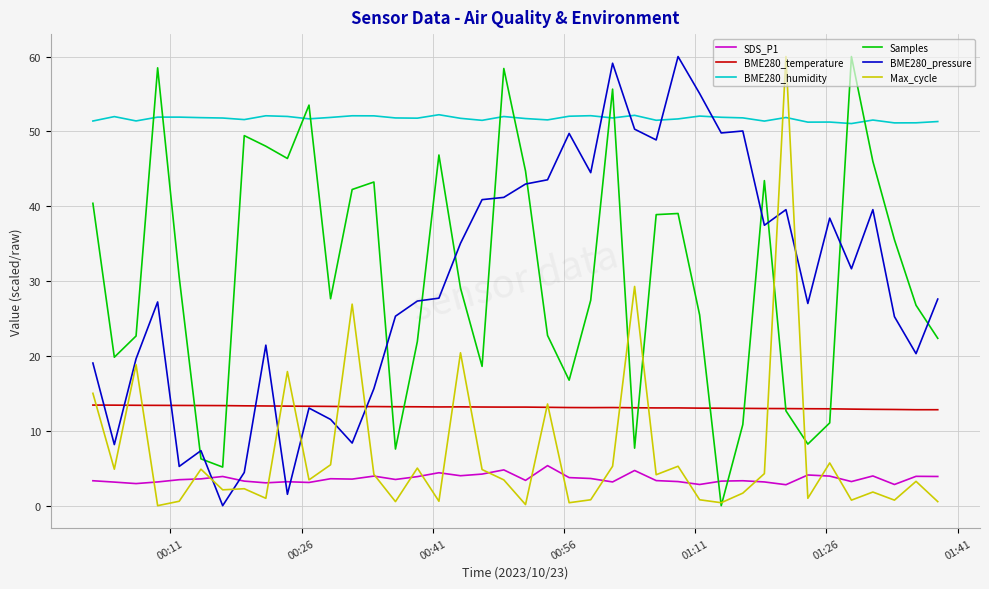

What is the maximum value shown in the chart?

60.0